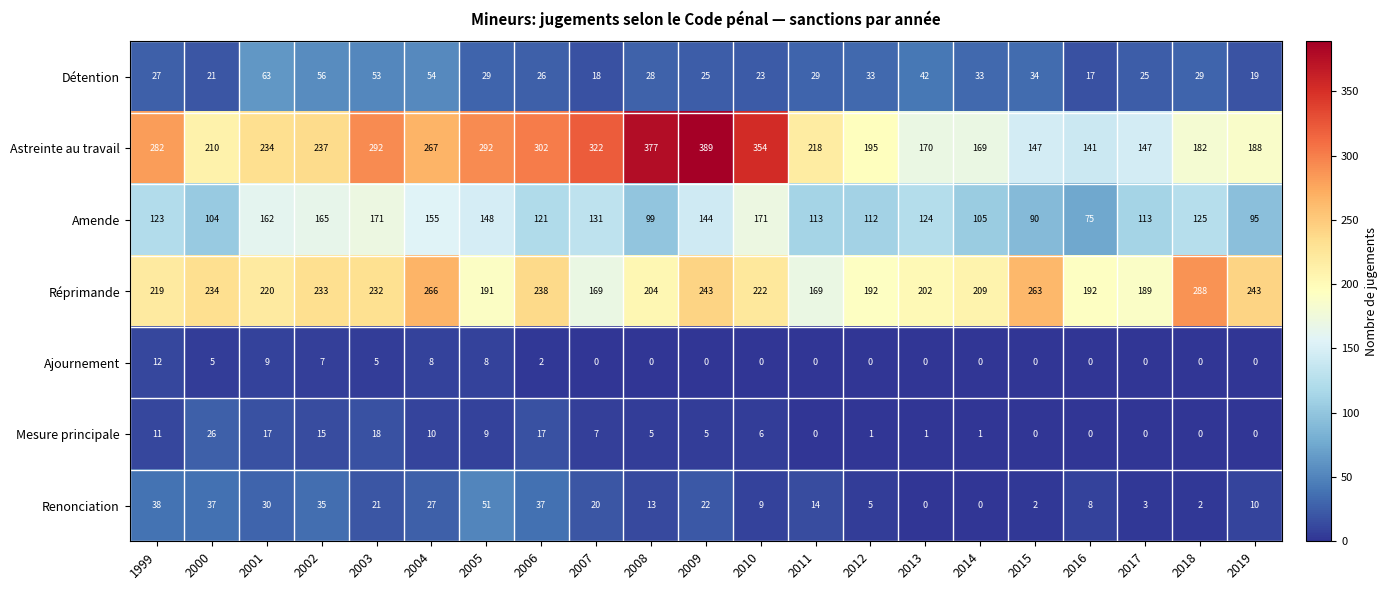

At which label does Astreinte au travail reach its peak?

2009